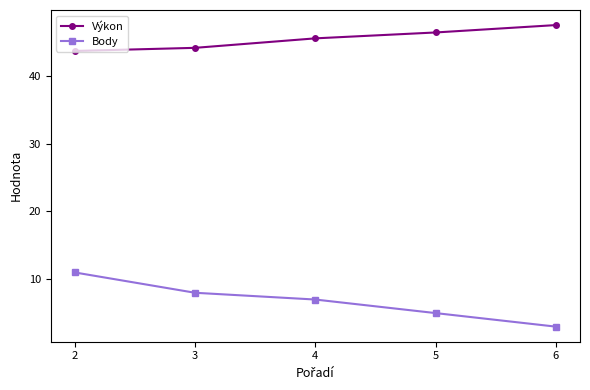

How many Body values are between 5 and 8?

3